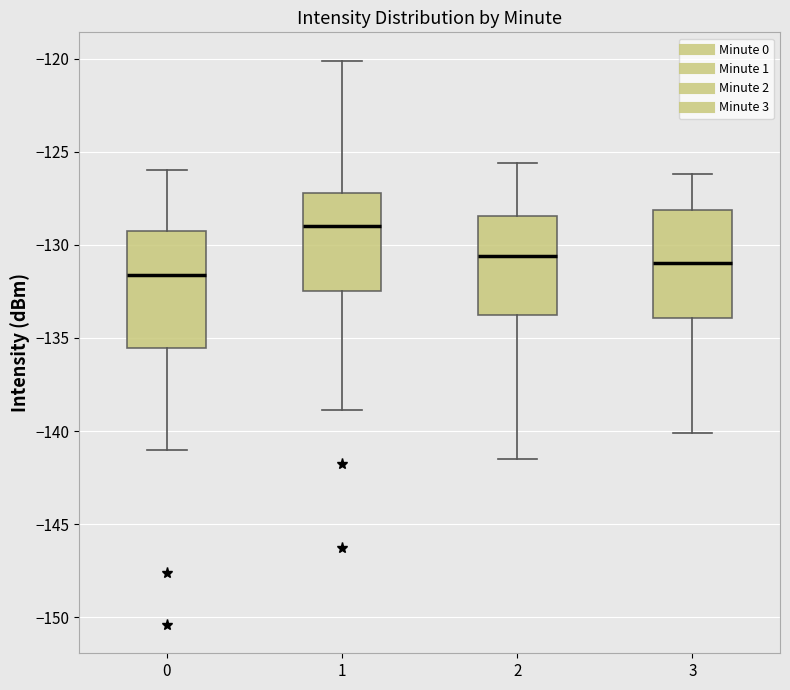

Reading left to right, read every box against the y-axis: the position of its median line, the range the box covers, and the ends of its whiskers. The values are not printed on the chart, so give them approximately, as read against the axis.

0: median -131.5, box -135.5 to -129.5, whiskers -141.0 to -126.0
1: median -129.0, box -132.5 to -127.0, whiskers -139.0 to -120.0
2: median -130.5, box -133.5 to -128.5, whiskers -141.5 to -125.5
3: median -131.0, box -134.0 to -128.0, whiskers -140.0 to -126.0